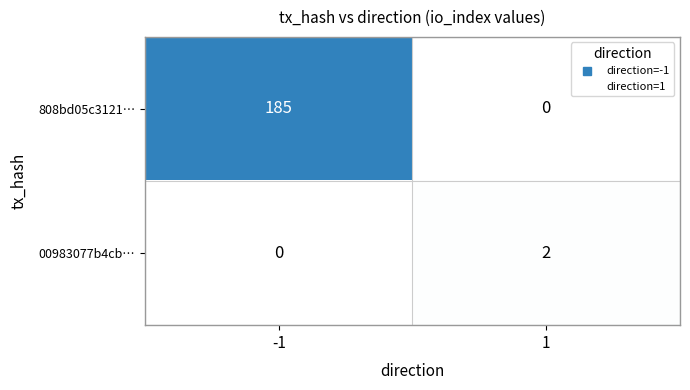

How many distinct data groups are displayed?

2